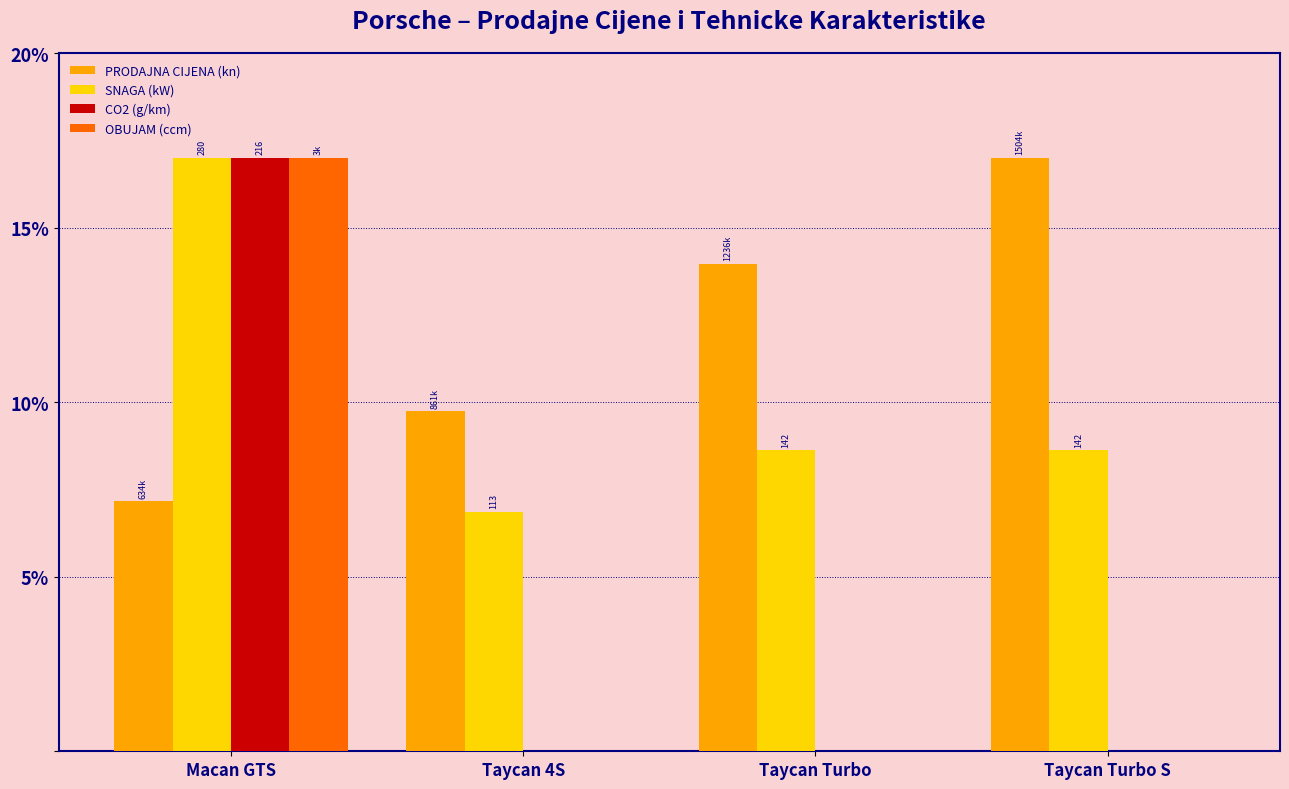

True or false: PRODAJNA CIJENA (kn) has a value of 17.0 at Taycan Turbo S.

True